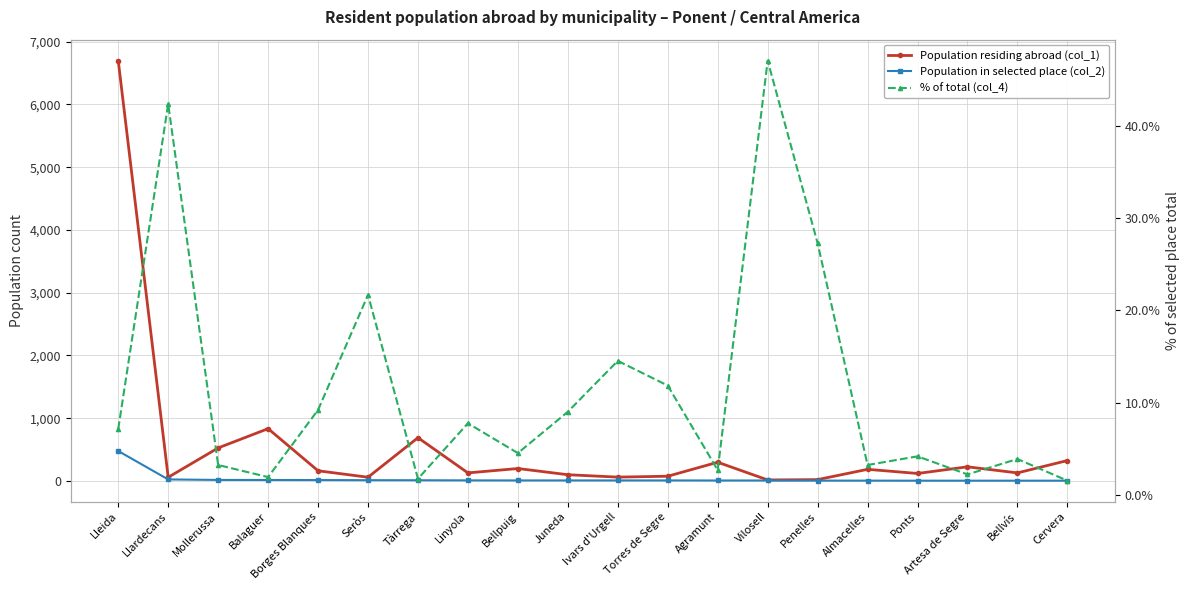

What is the difference between the maximum and minimum values in the % of total (col_4) series?

45.5